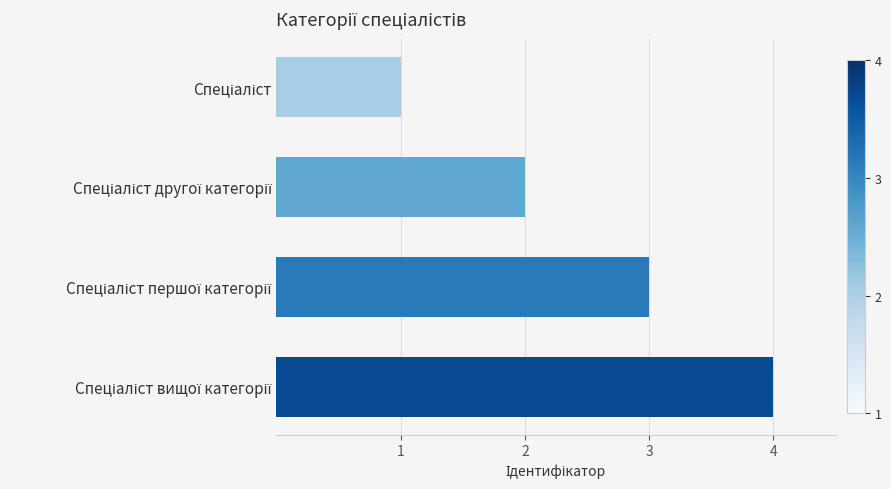

What is the sum of all values?

10